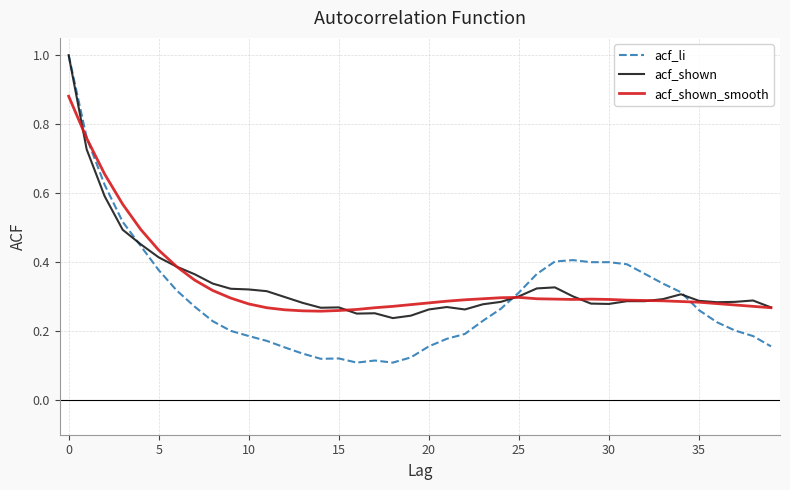

Which series has the widest spread of values?

acf_li